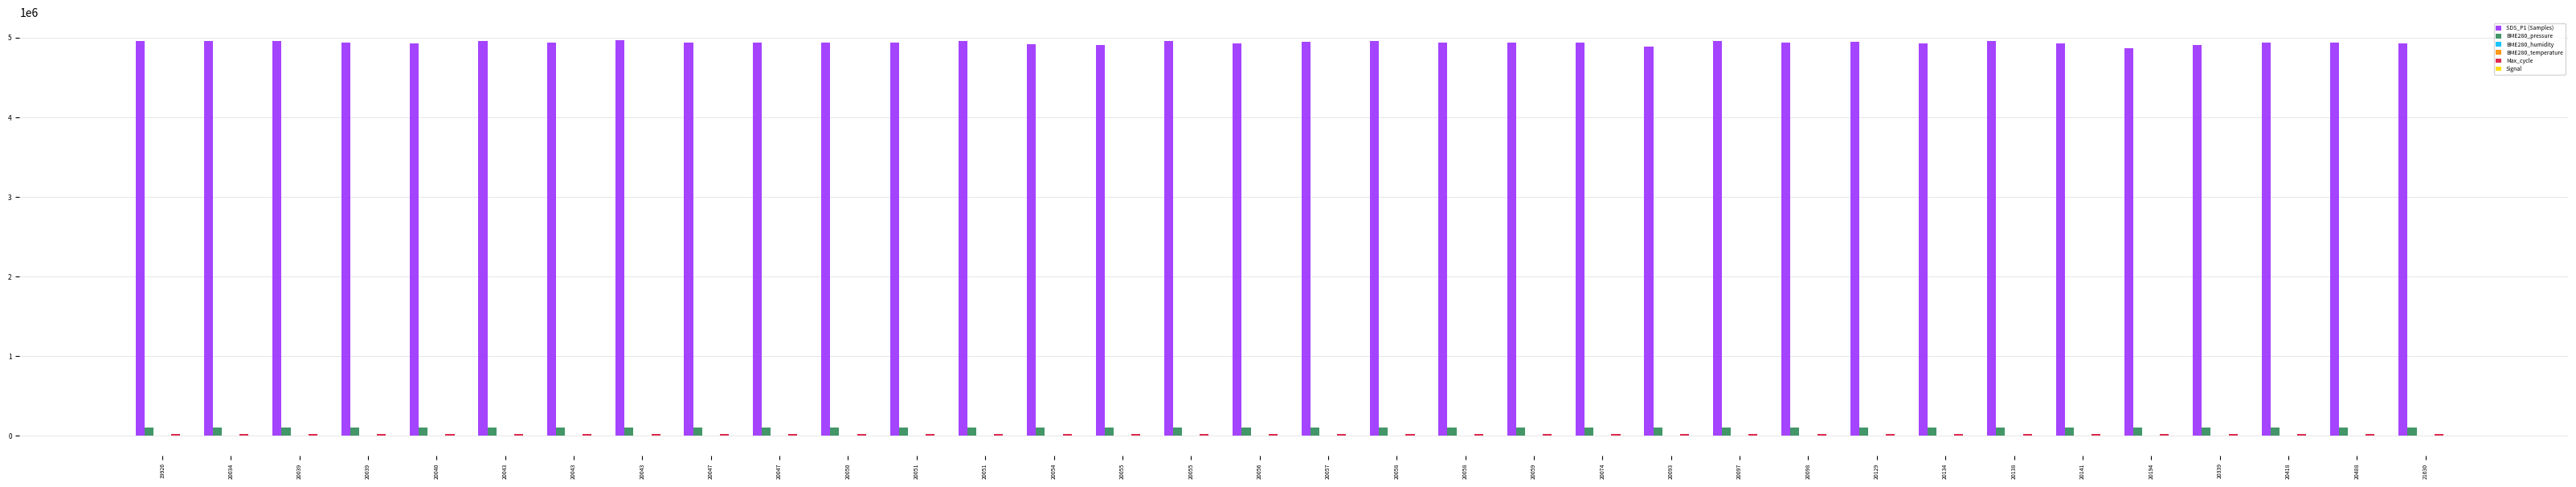

What is the total value across all series at 20034?

5080429.9